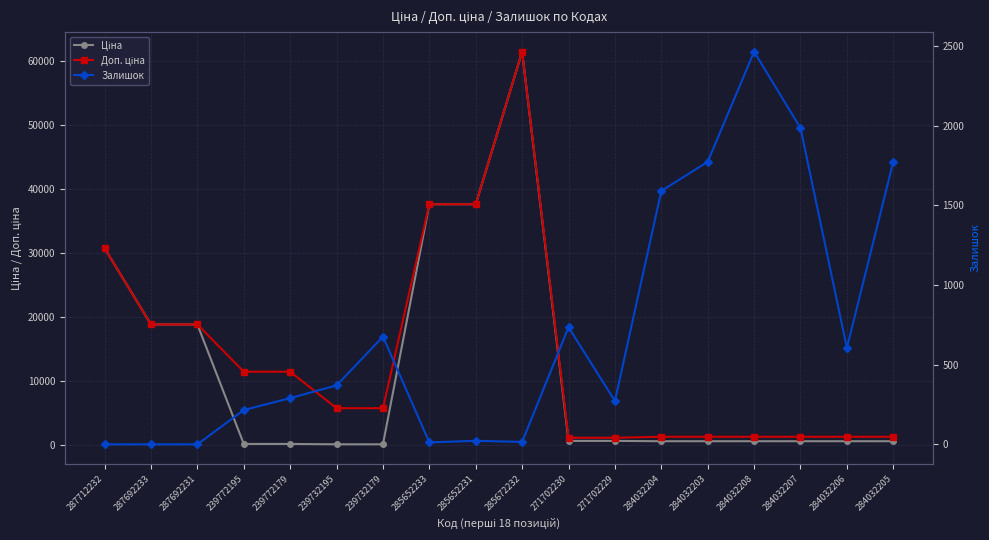

What is the minimum value for Доп. ціна?

1081.7